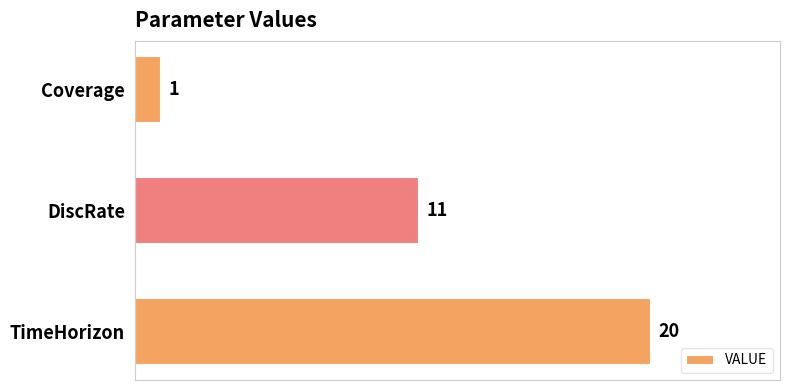

What is the minimum value shown in the chart?

1